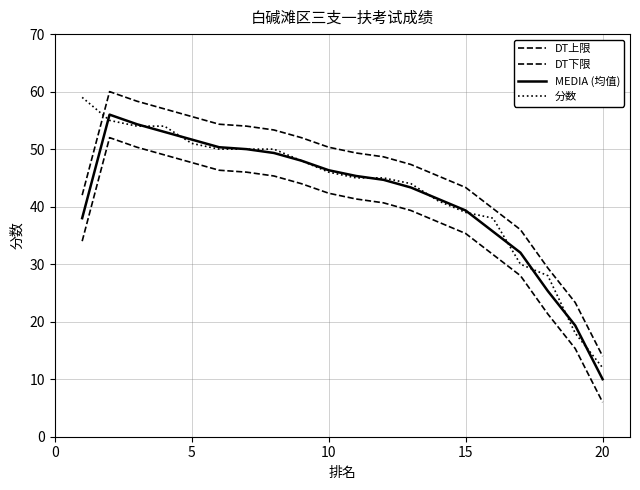

How many intersections are there between MEDIA (均值) and 分数?

11